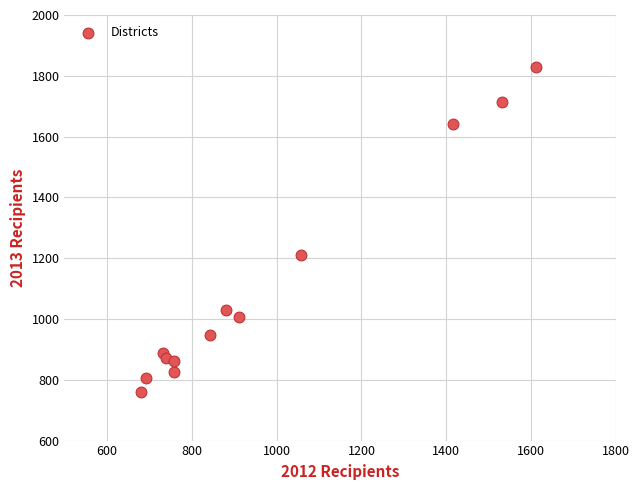

What is the range of X values (max minus min)?

931